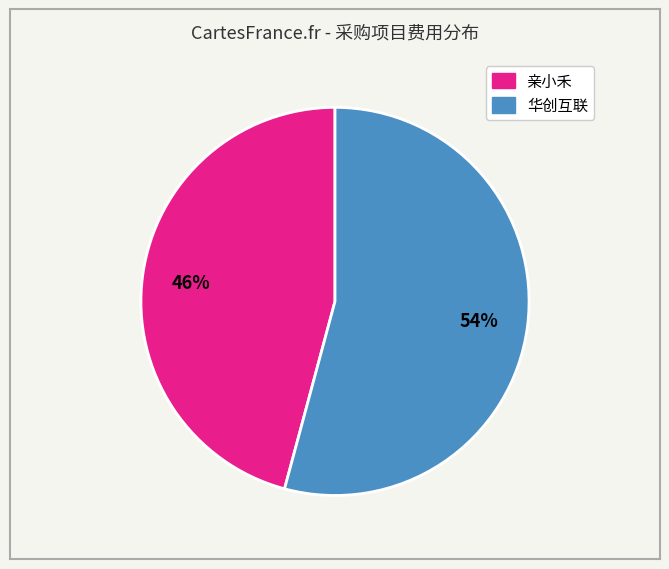

To the nearest percent, what is the average slice percentage?

50%